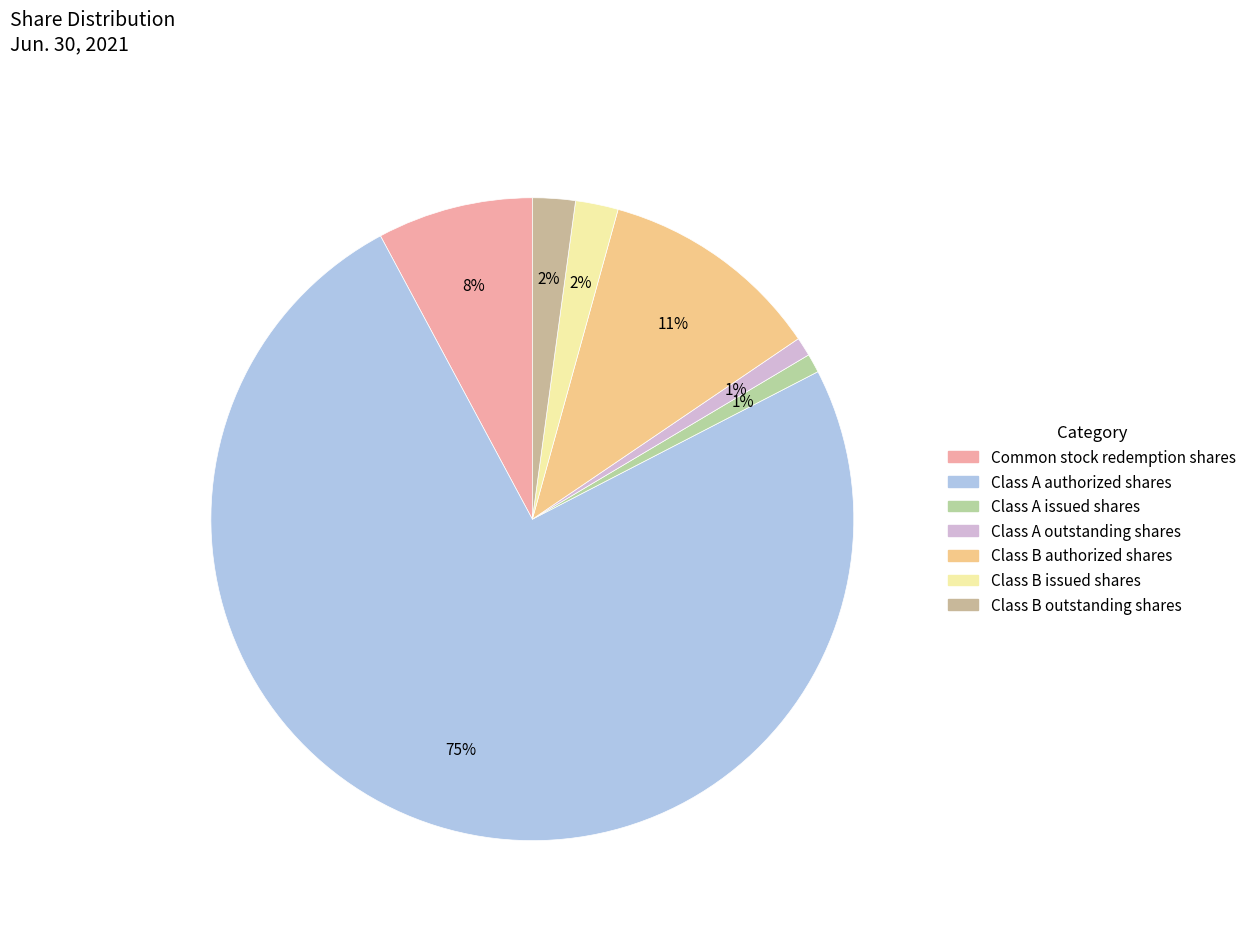

How many segments does this pie chart have?

7